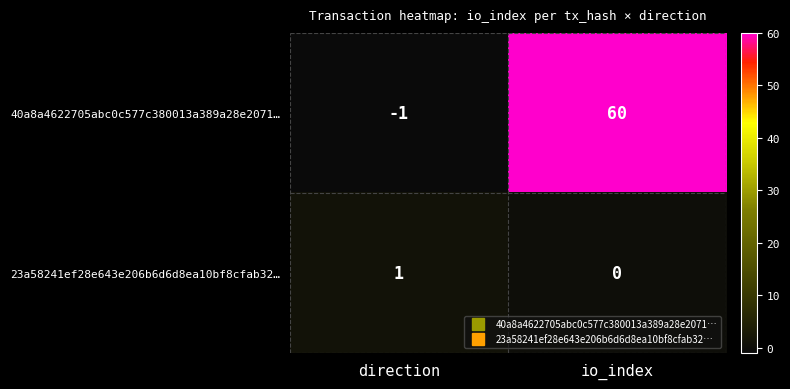

At which category does the chart reach its minimum across all series?

direction